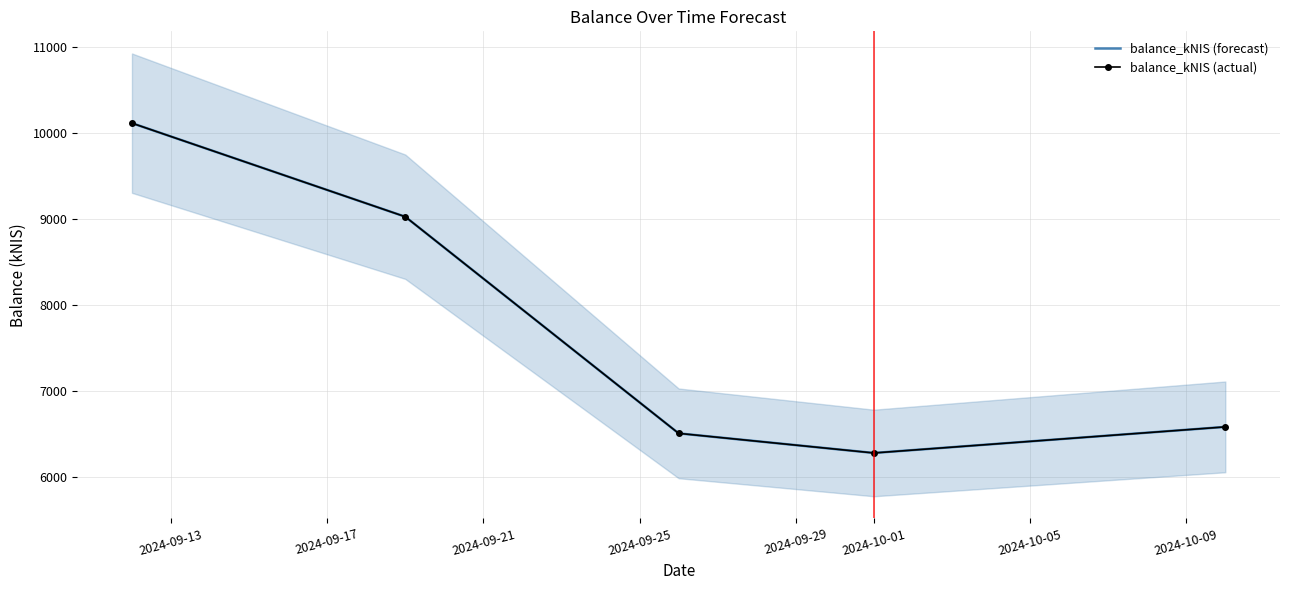

True or false: balance_kNIS (forecast) has more than 0 interior local peaks.

False